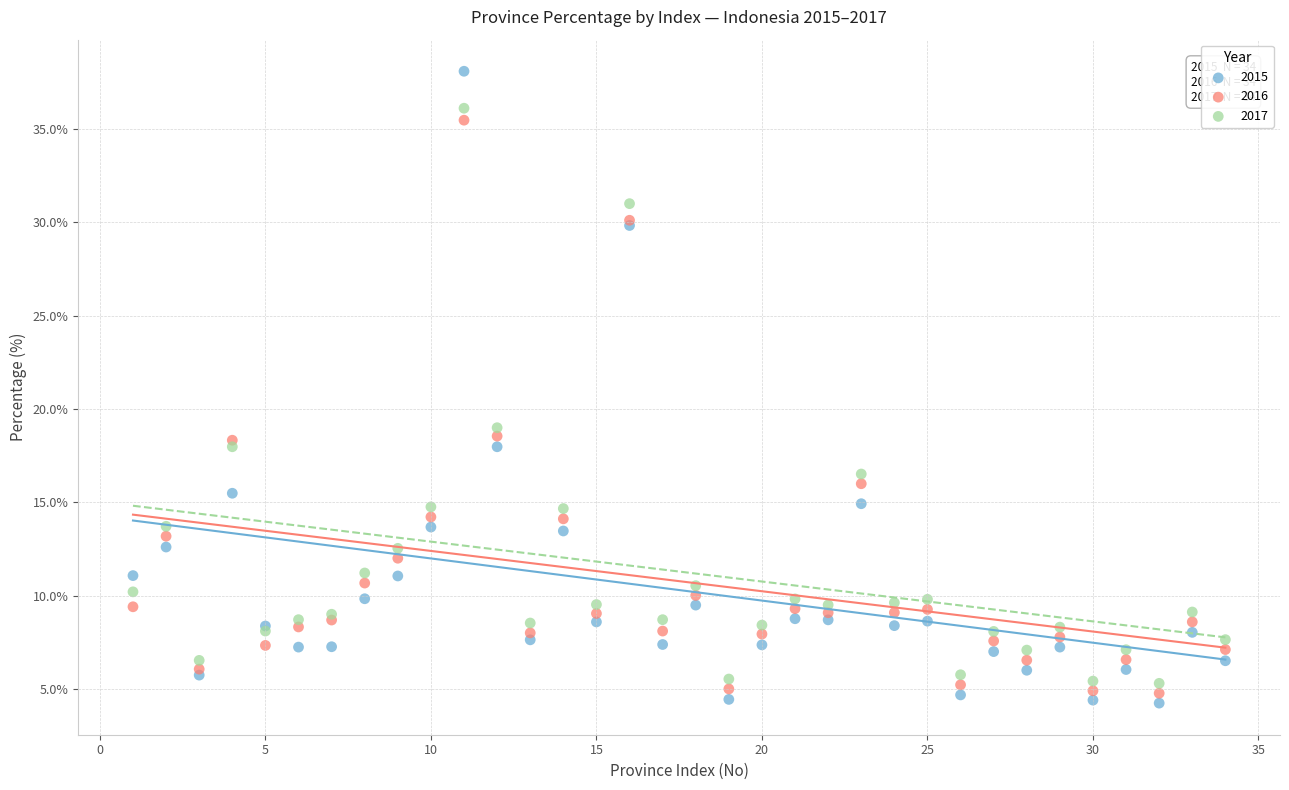

Which series contains the highest Y value?

2015